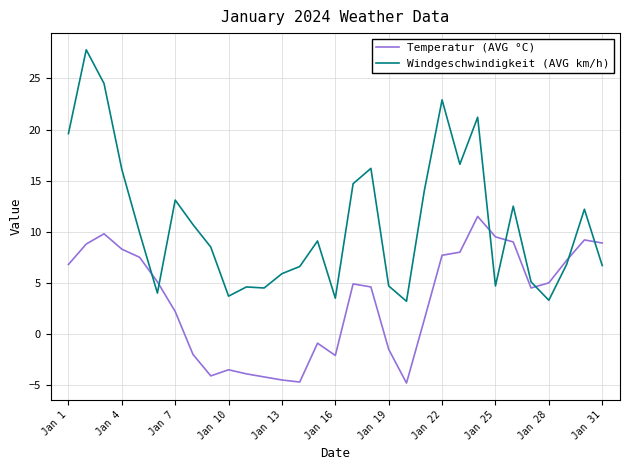

How many lines are shown in the chart?

2